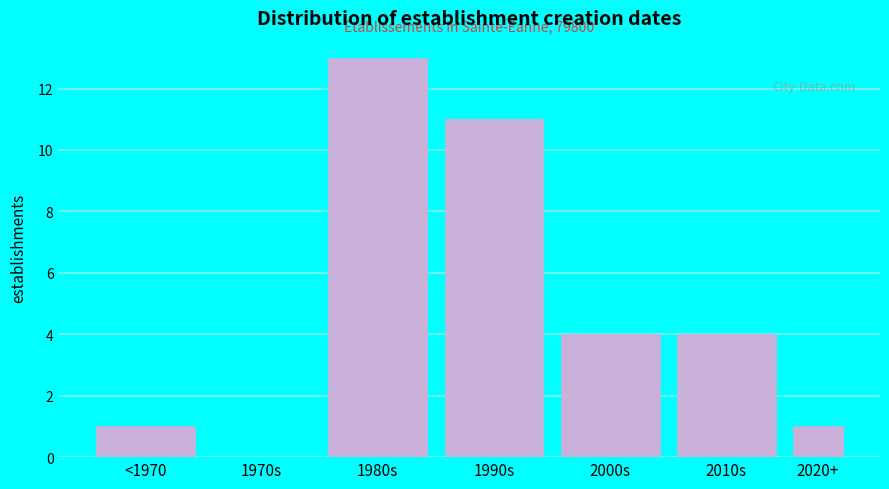

Reading left to right, list all the values displayed in this chart.

<1970=1	1970s=0	1980s=13	1990s=11	2000s=4	2010s=4	2020+=1